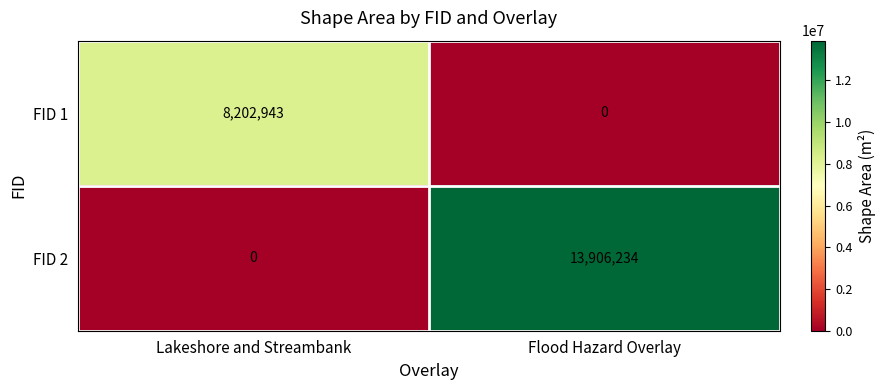

Read the FID 1 value at Lakeshore and Streambank.

8202943